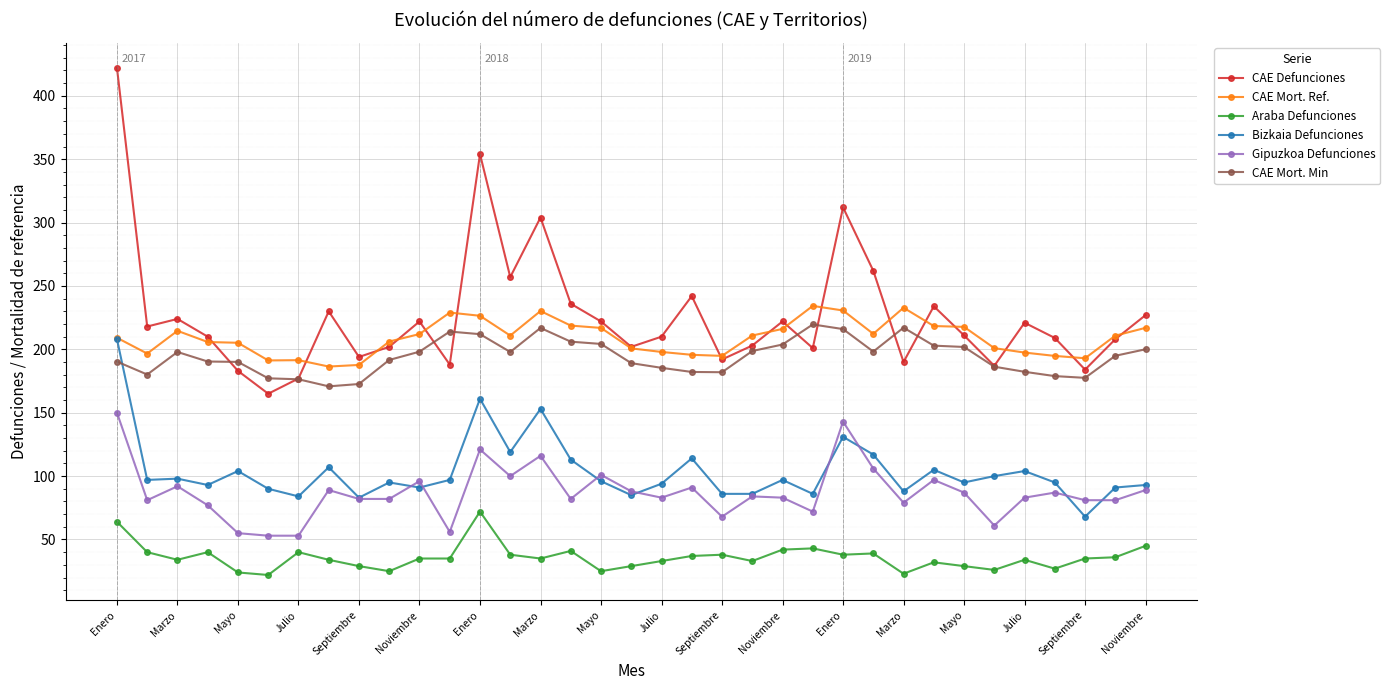

What is the lowest value of the CAE Mort. Min series?

170.8